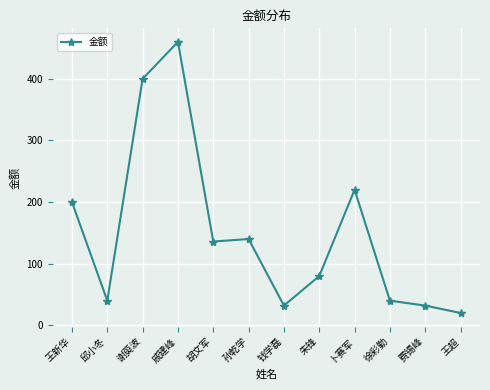

What is the difference between the values at 费锡峰 and 王新华?

168